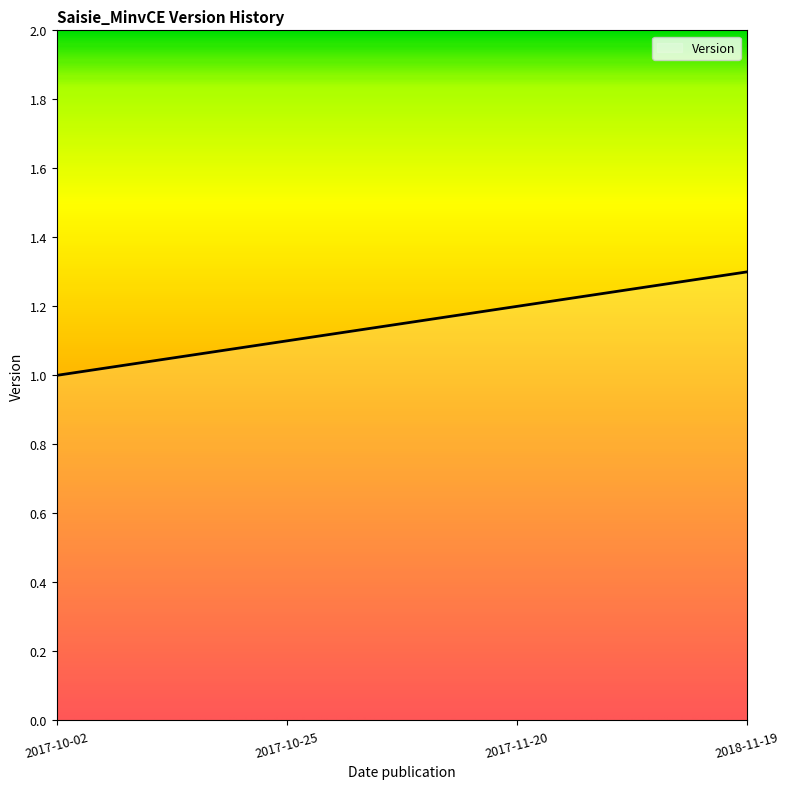

Reading left to right, list all the values displayed in this chart.

2017-10-02=1.0	2017-10-25=1.1	2017-11-20=1.2	2018-11-19=1.3